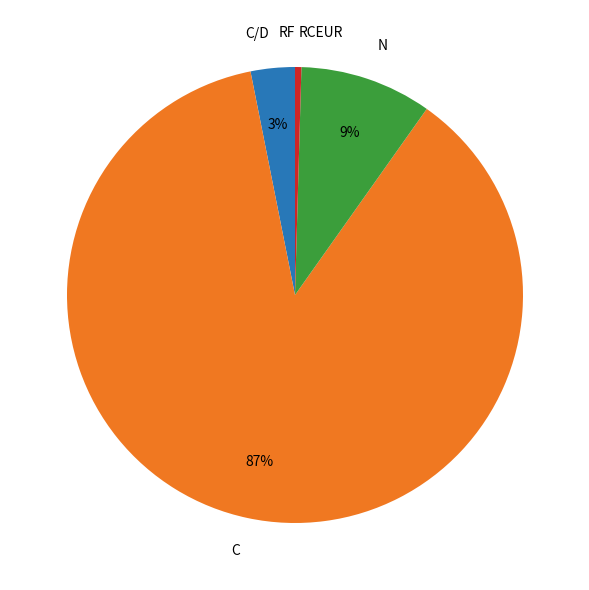

What is the largest slice in the pie chart?

C